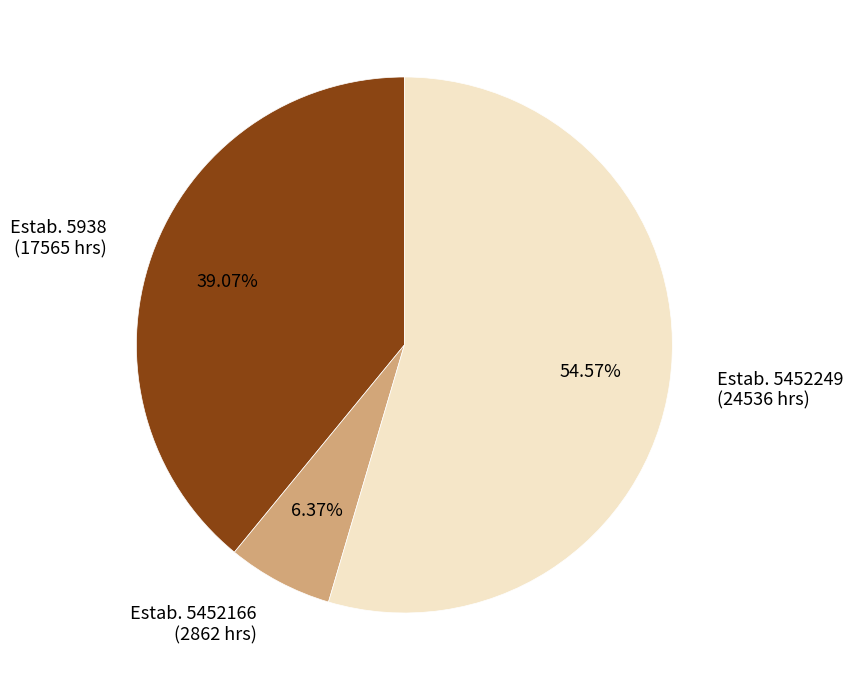

How many segments does this pie chart have?

3